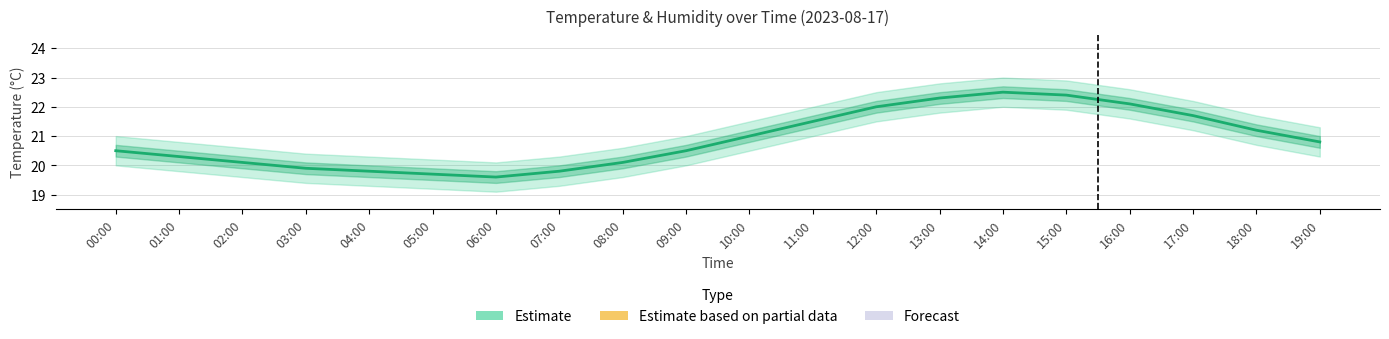

Reading left to right, extract all data points from this chart.

00:00=20.5	01:00=20.3	02:00=20.1	03:00=19.9	04:00=19.8	05:00=19.7	06:00=19.6	07:00=19.8	08:00=20.1	09:00=20.5	10:00=21.0	11:00=21.5	12:00=22.0	13:00=22.3	14:00=22.5	15:00=22.4	16:00=22.1	17:00=21.7	18:00=21.2	19:00=20.8